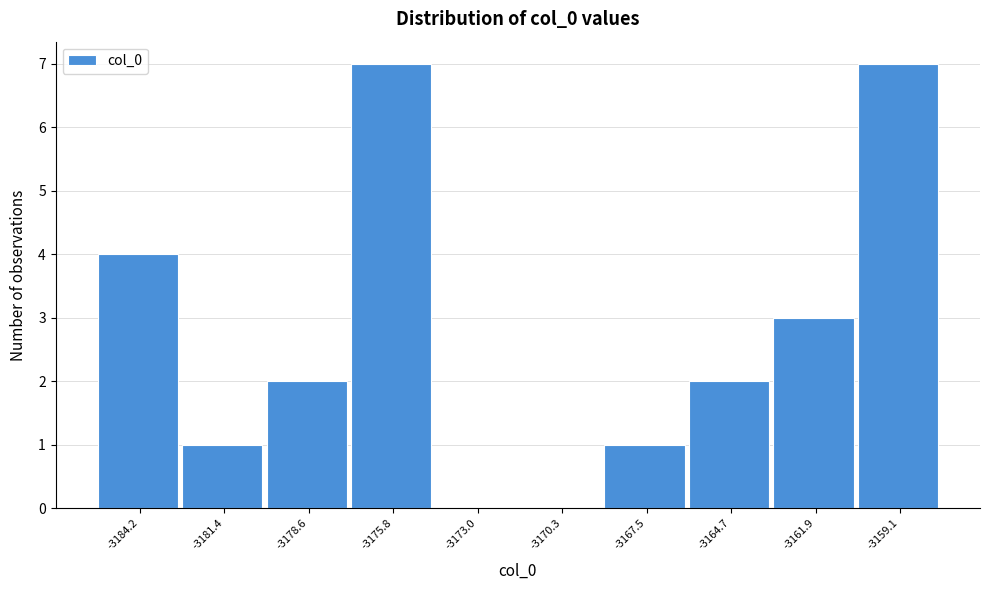

Reading right to left, what are all the values shown in this chart?

-3159.1=7	-3161.9=3	-3164.7=2	-3167.5=1	-3170.3=0	-3173.0=0	-3175.8=7	-3178.6=2	-3181.4=1	-3184.2=4